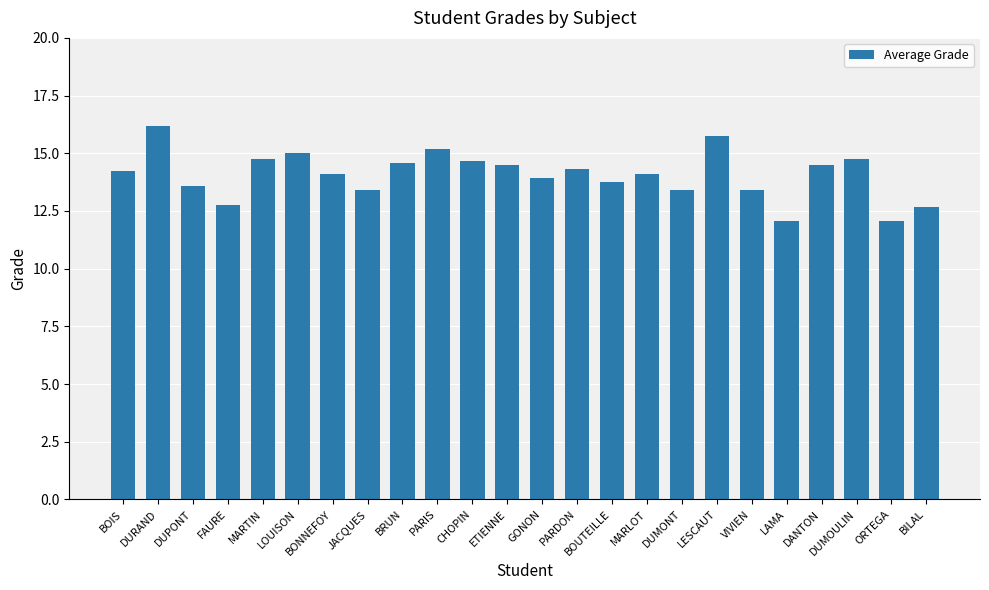

Which has a higher value, ORTEGA or BONNEFOY?

BONNEFOY